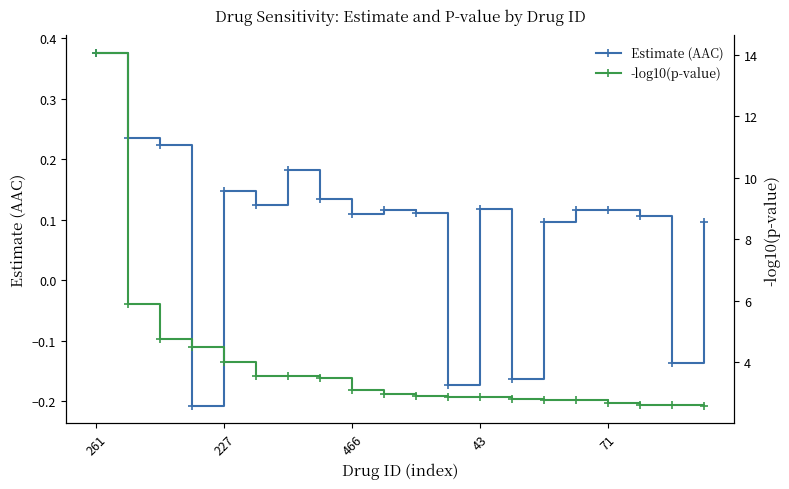

What is the sum of the Estimate (AAC) values at 9 and 10?

0.2